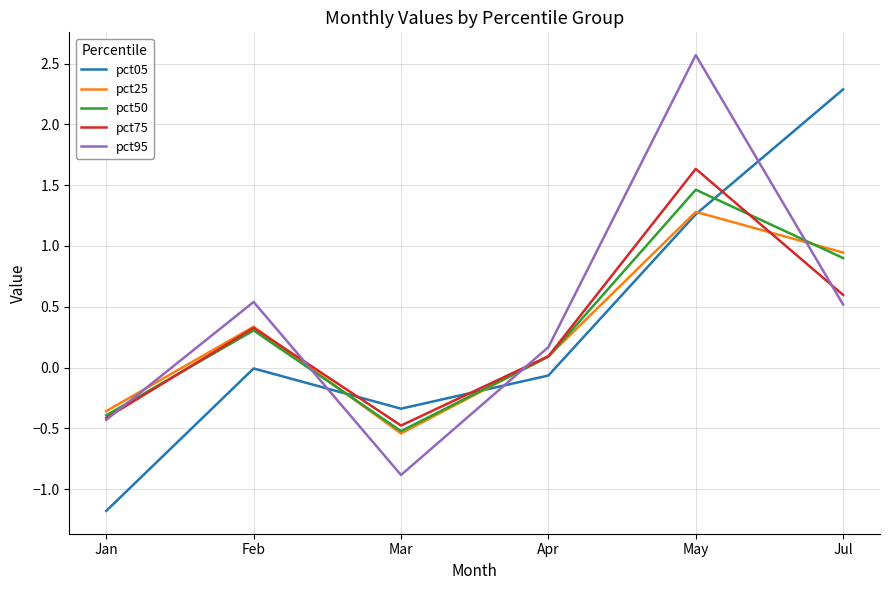

Which label corresponds to the smallest value in the chart?

Jan